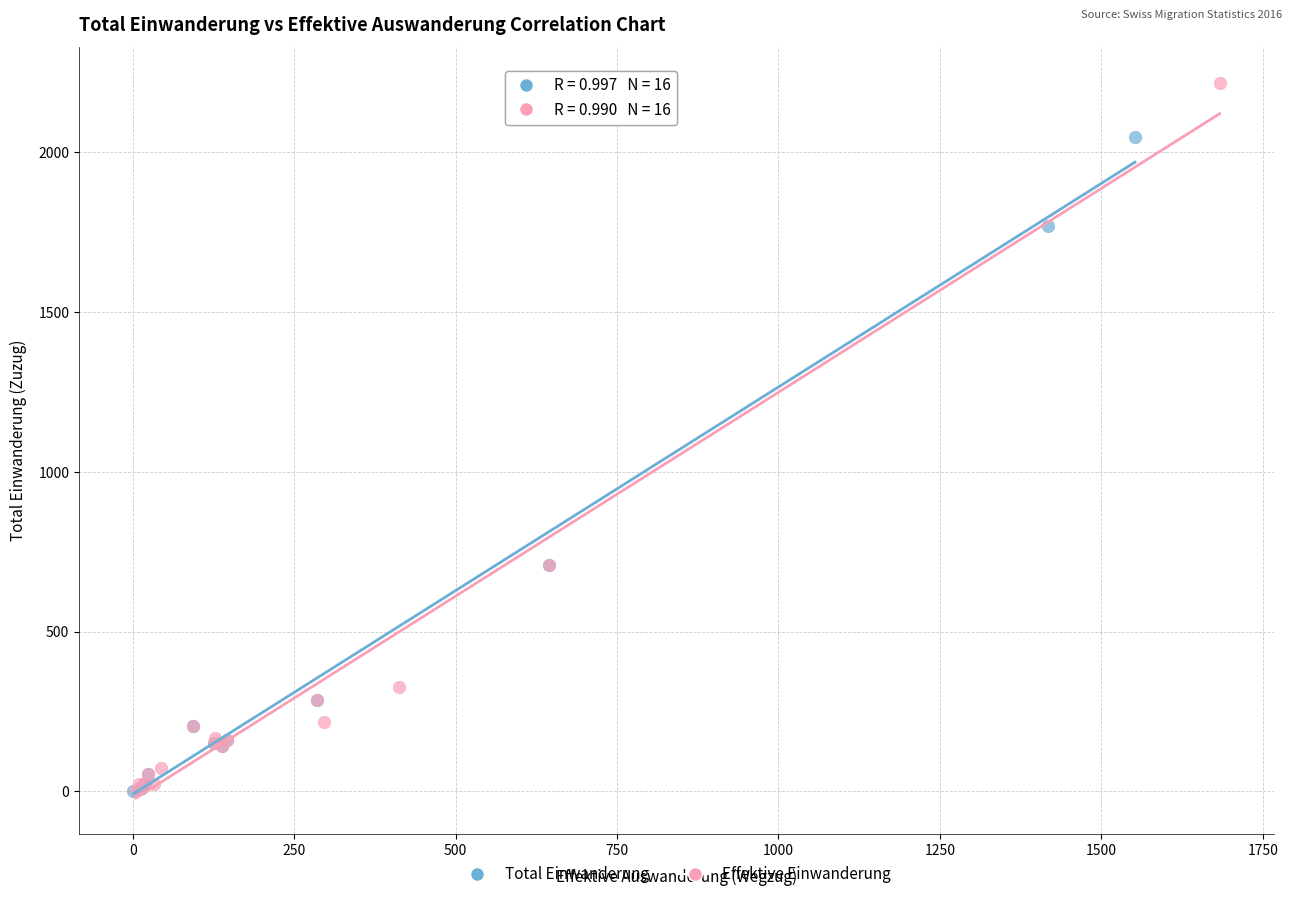

What are all the series names shown in the legend?

Total Einwanderung, Effektive Einwanderung